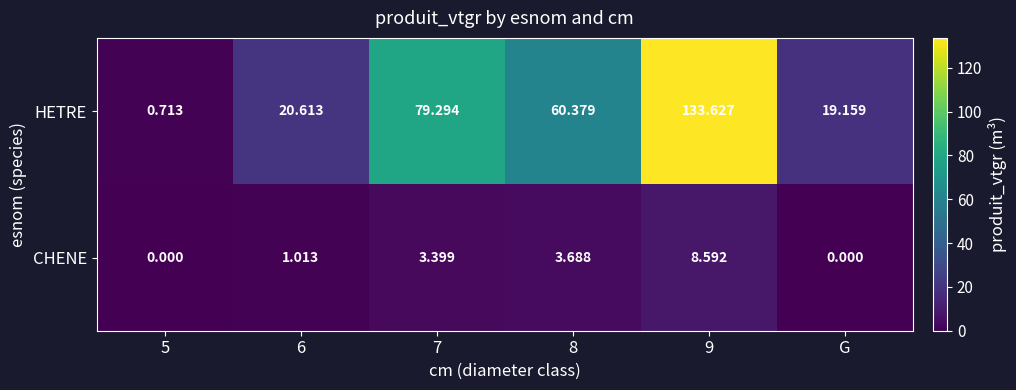

Rank the series by their maximum value, from lowest to highest.

CHENE, HETRE